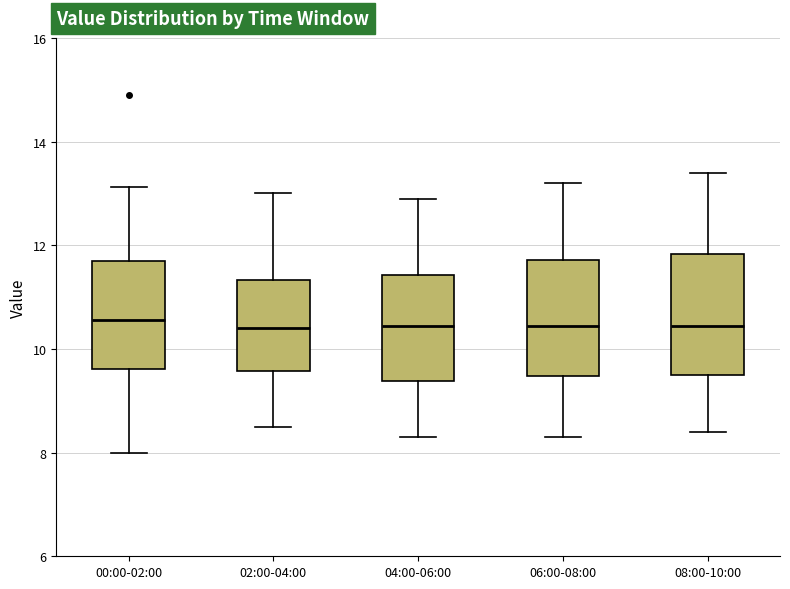

Where does the lower whisker of the box for 08:00-10:00 end on the y-axis? The values are not printed on the chart, so give them approximately, as read against the axis.

8.4